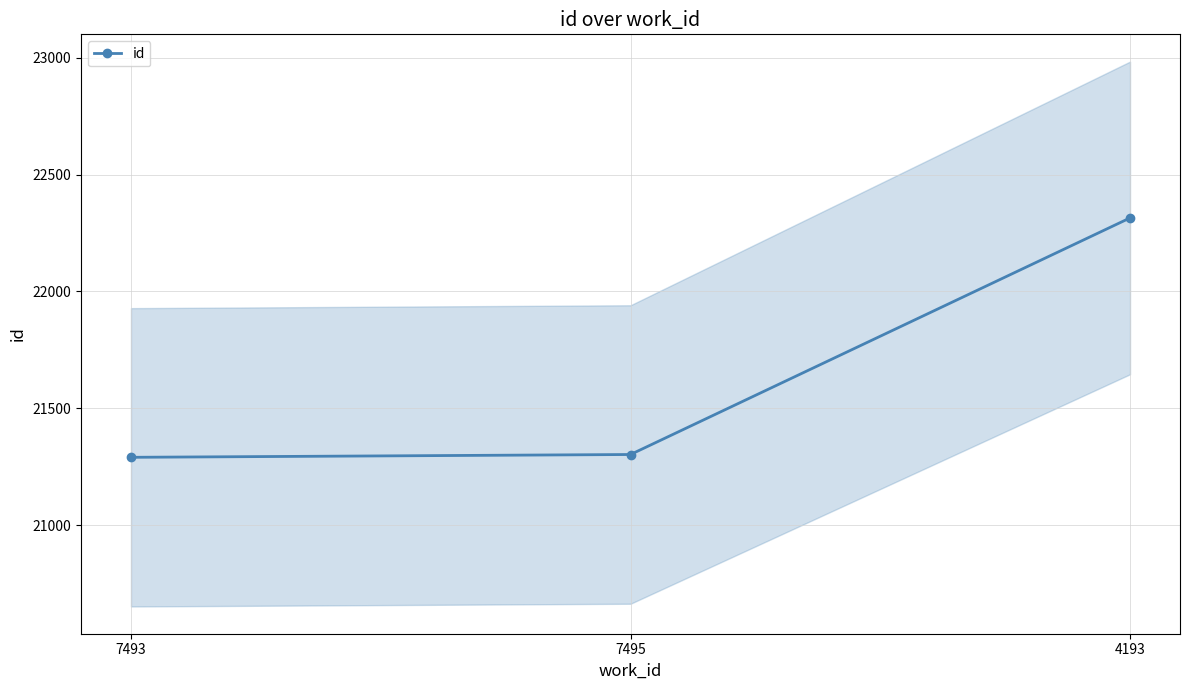

Count the number of values greater than 21302.

1